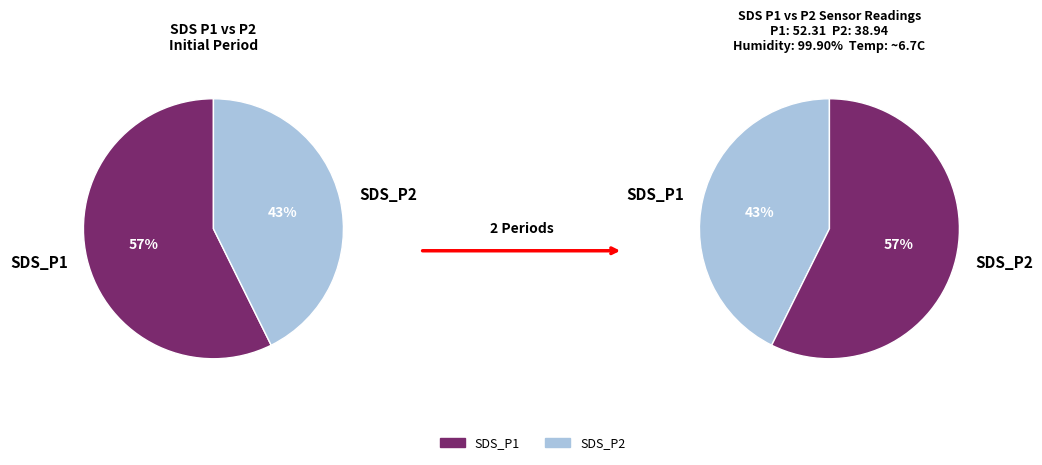

At 22, list the series in order from largest to smallest.

SDS_P1_sum, SDS_P2_sum